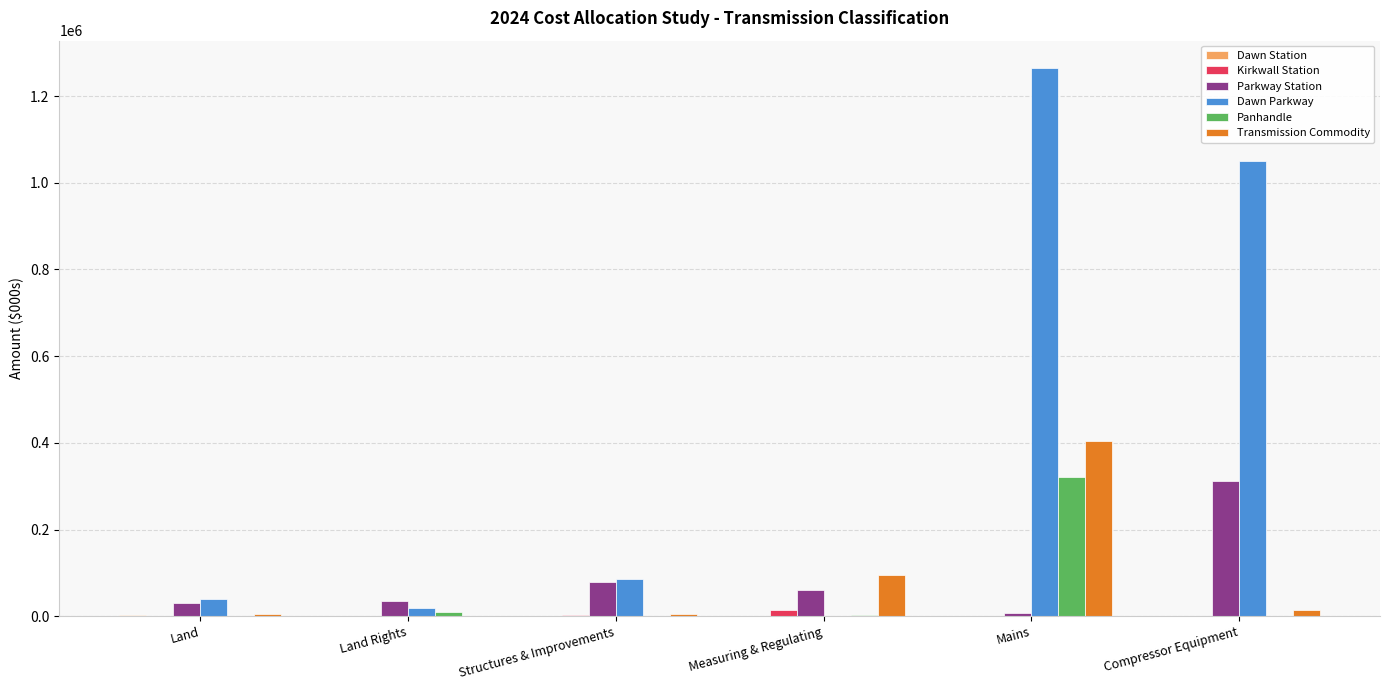

Is it true that Dawn Parkway equals 19861.0 at Land Rights?

True